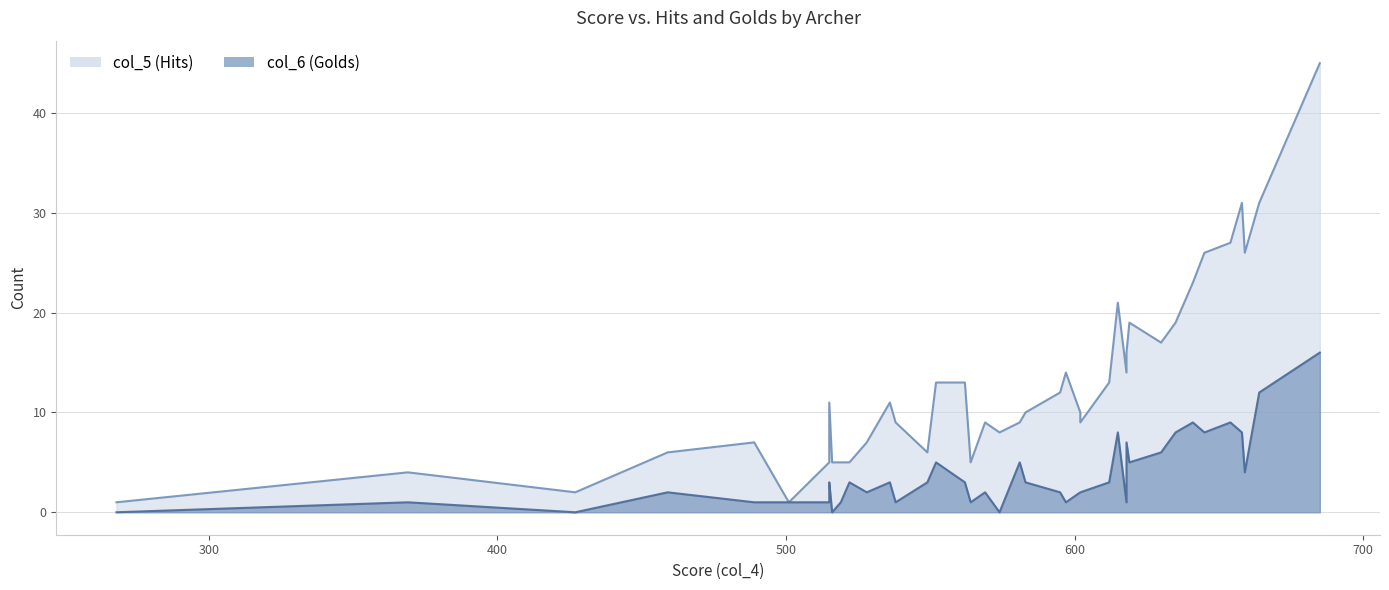

How many interior local valleys does the col_6 series have?

9